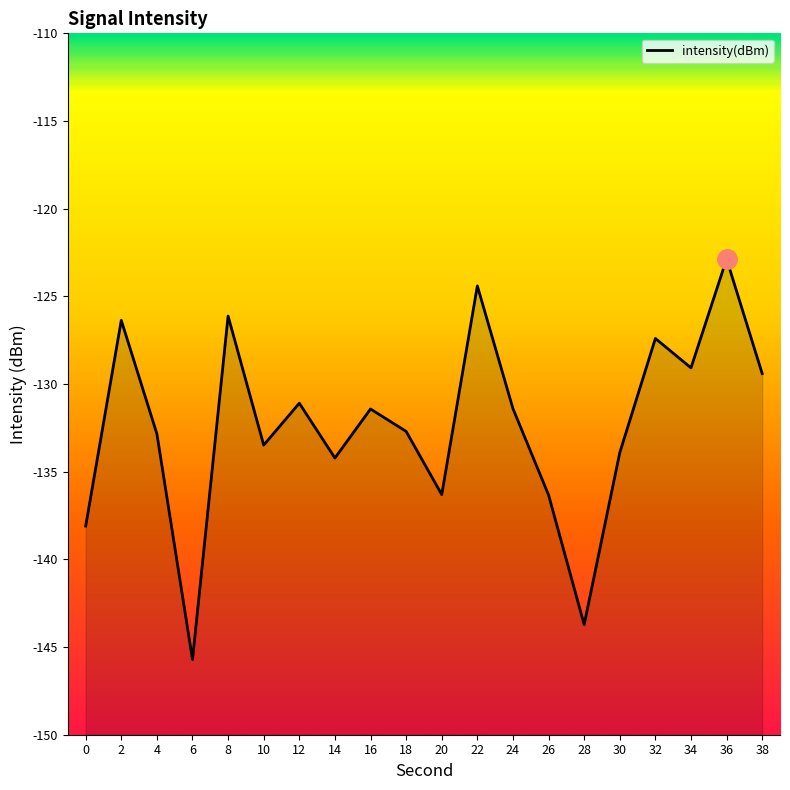

What is the difference between the maximum and minimum values?

22.8